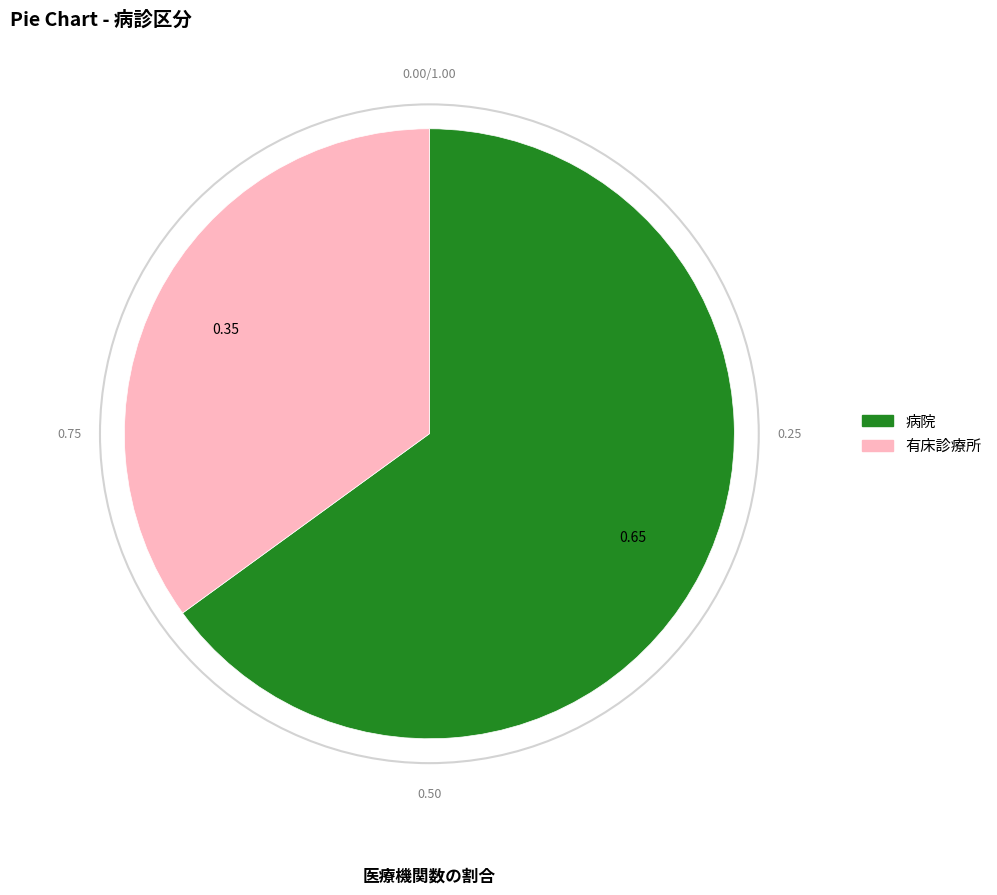

Which has a higher value, 有床診療所 or 病院?

病院